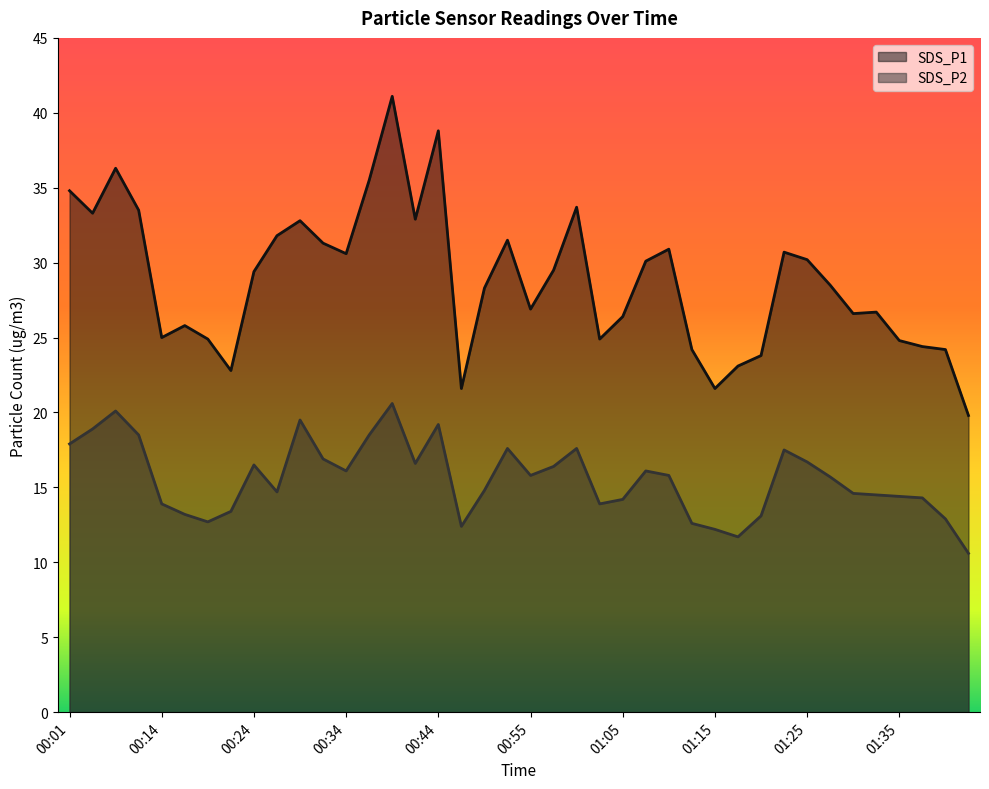

True or false: SDS_P1 has more than 1 points higher than both neighbors.

True